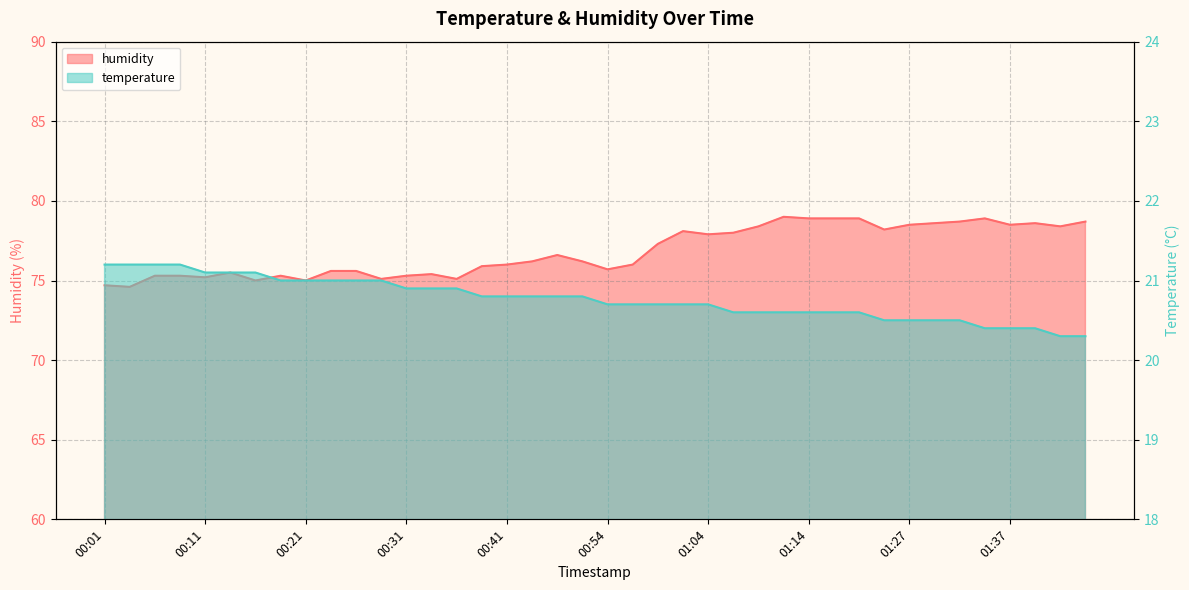

True or false: humidity and temperature cross at least once.

False